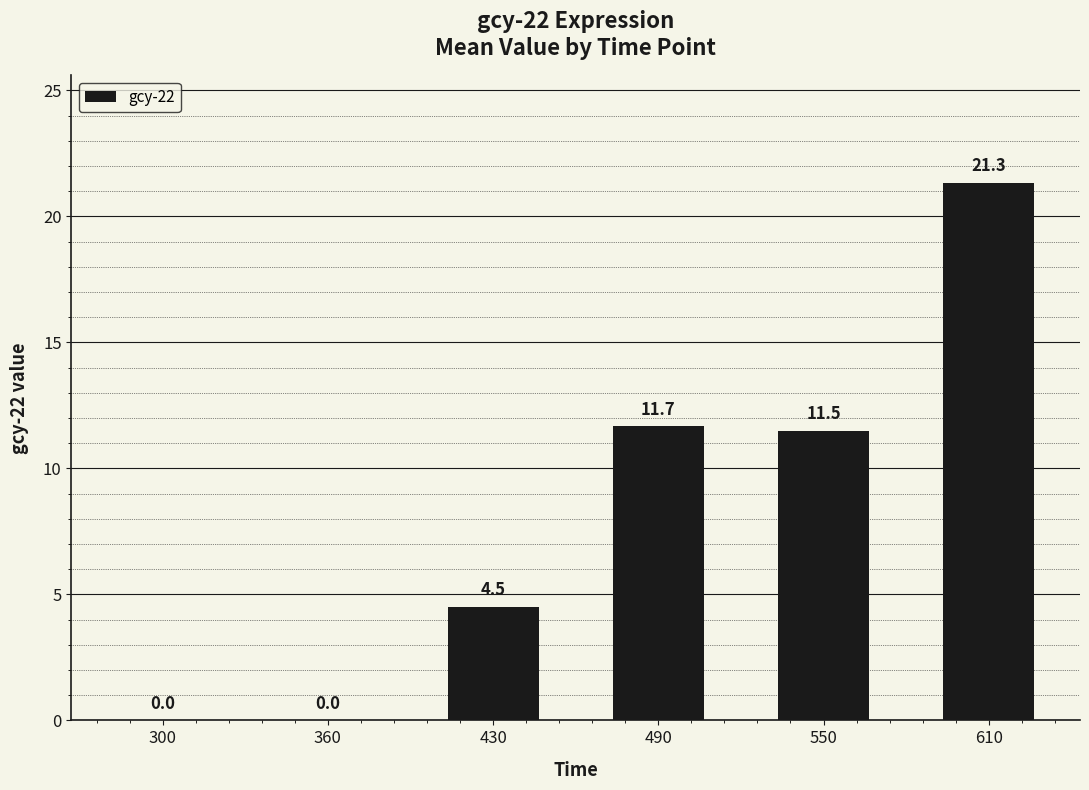

How many values are above zero?

4